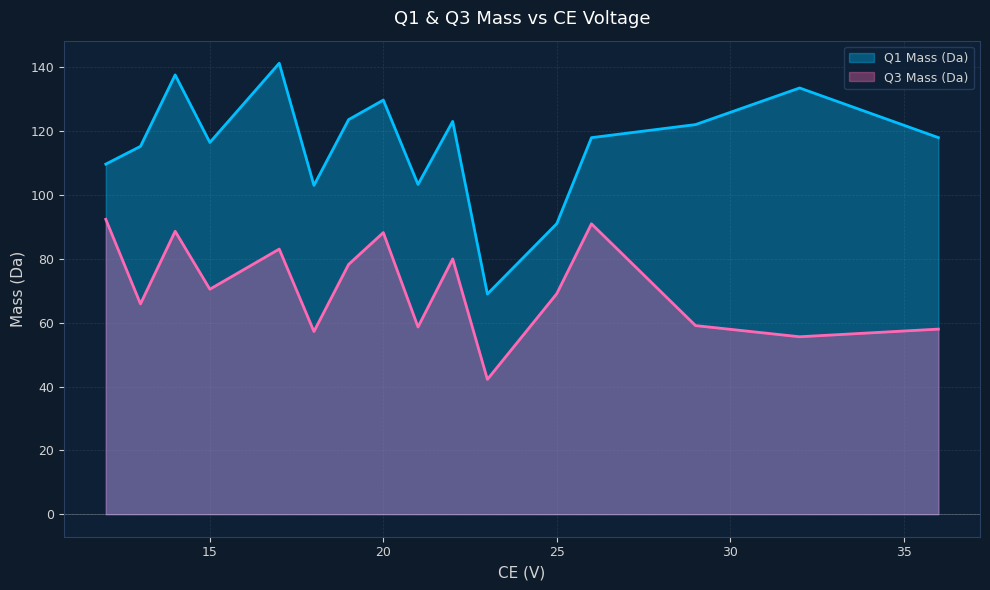

True or false: Q1 Mass (Da) and Q3 Mass (Da) cross at least once.

False